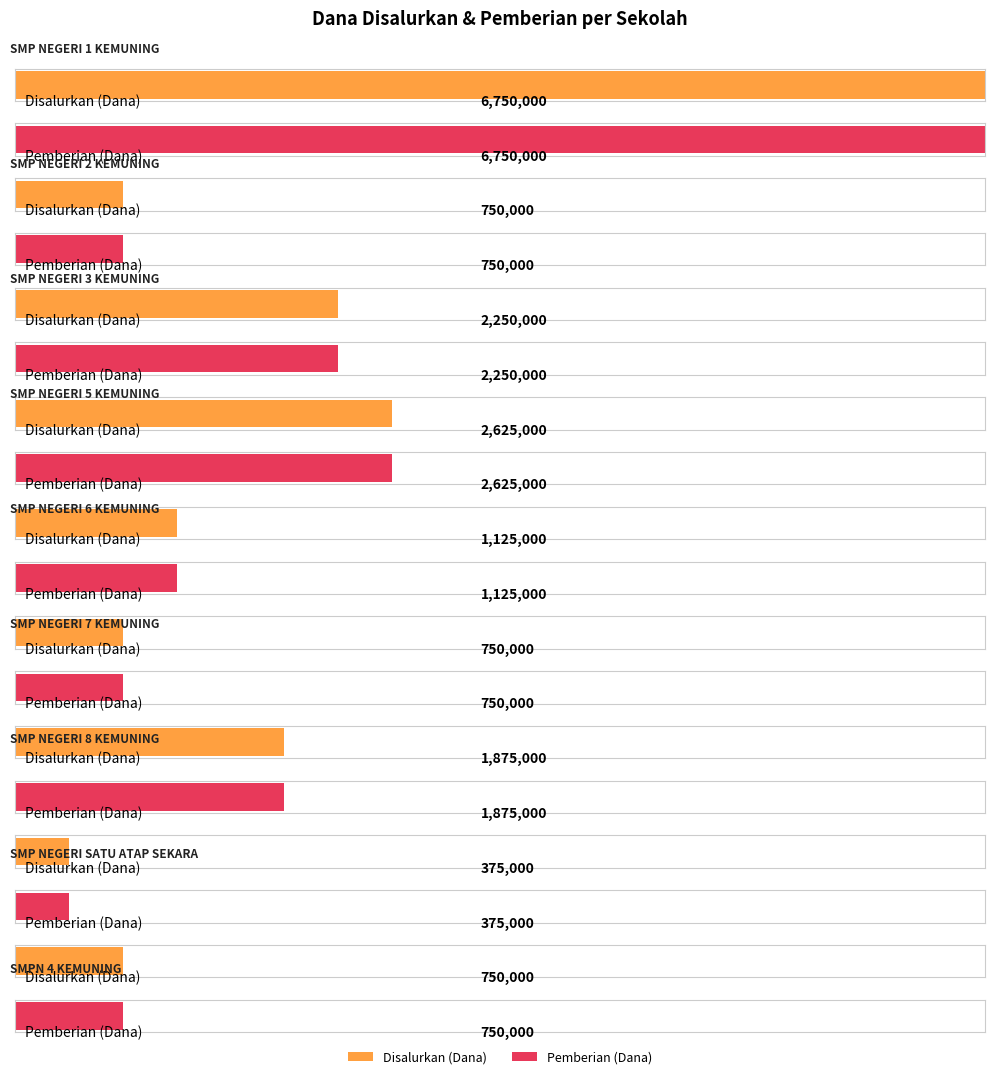

The Pemberian (Dana) series shows 214772 at SMP NEGERI 7 KEMUNING. True or false?

False